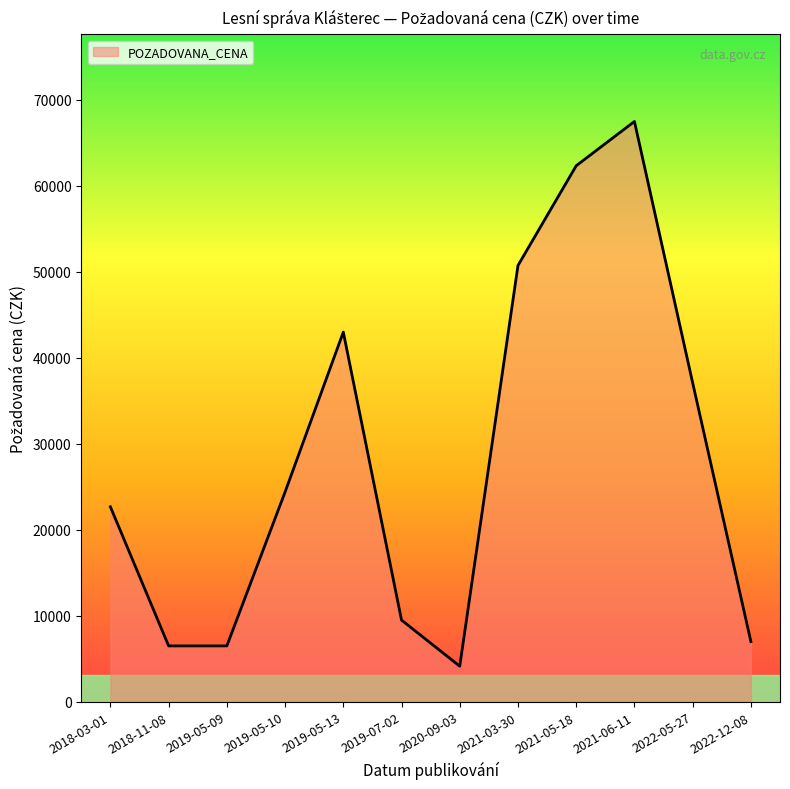

Reading right to left, list all the values displayed in this chart.

7000	37100	67500	62350	50750	4140	9500	43000	24400	6500	6500	22680